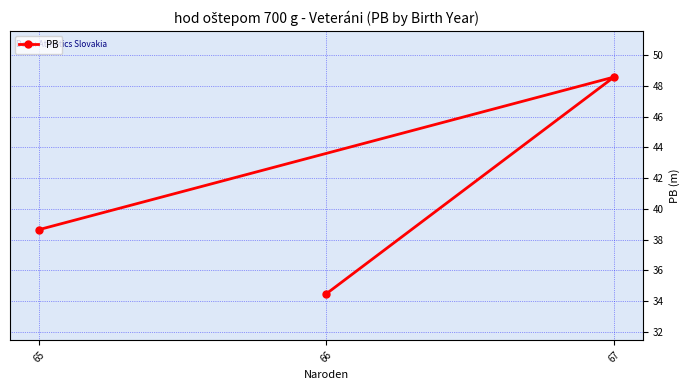

What is the sum of the values at 65 and 66?

73.1